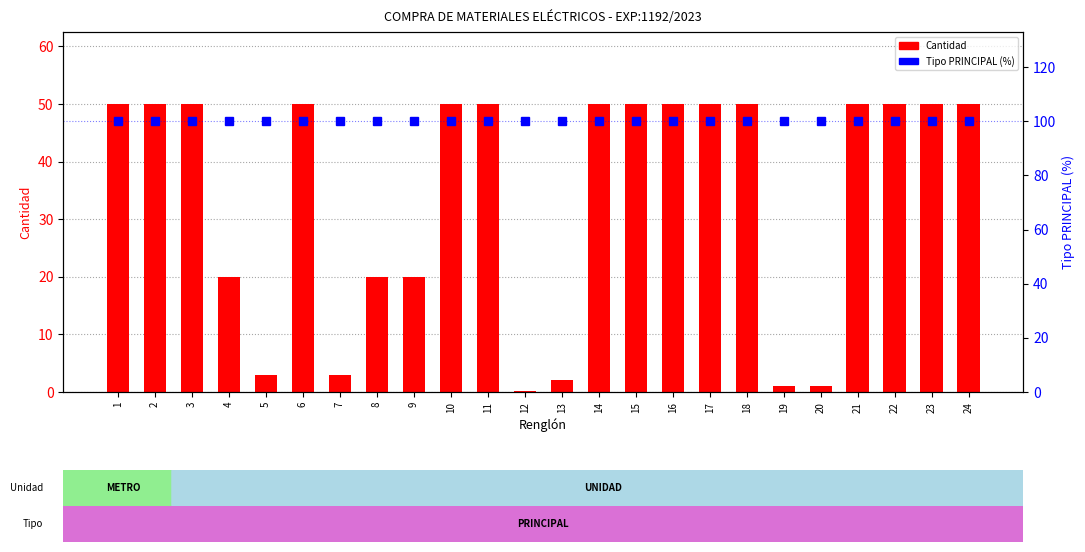

What is the value of the Cantidad bar at the 1st from the left?

50.0